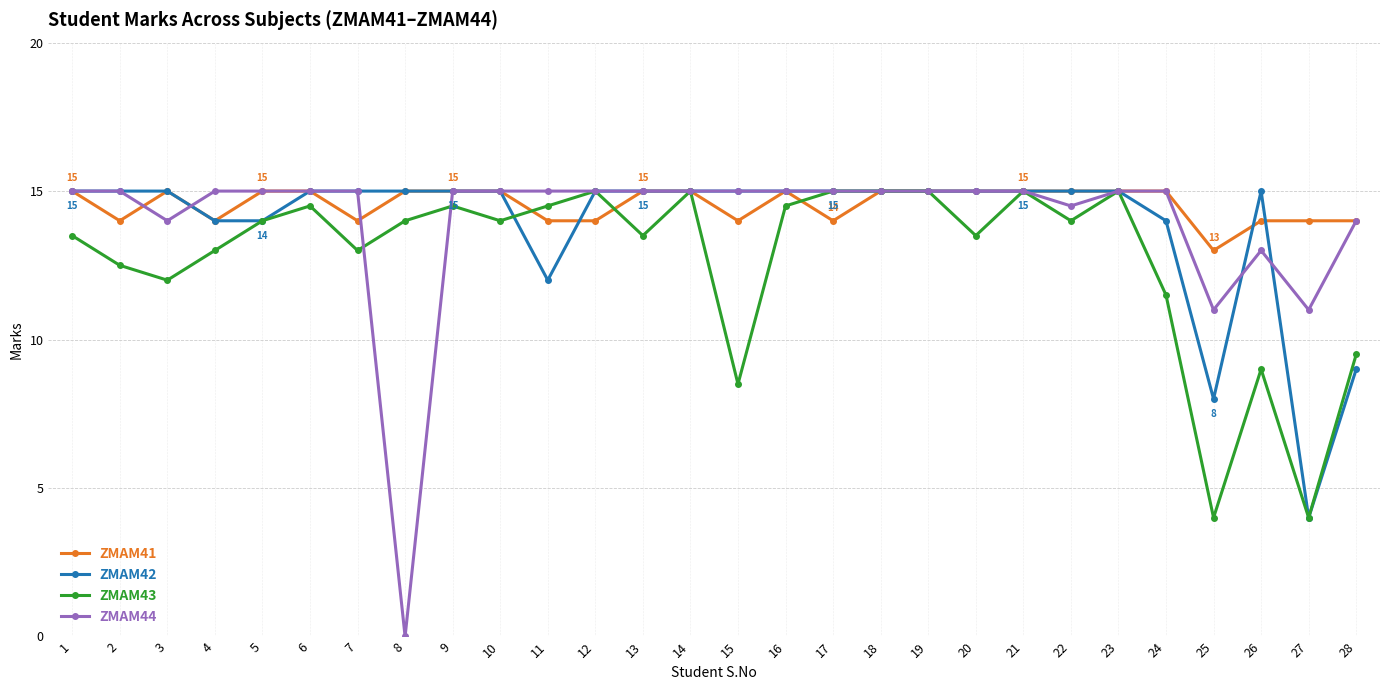

What is the value of the ZMAM44 point at the 20th from the left?

15.0